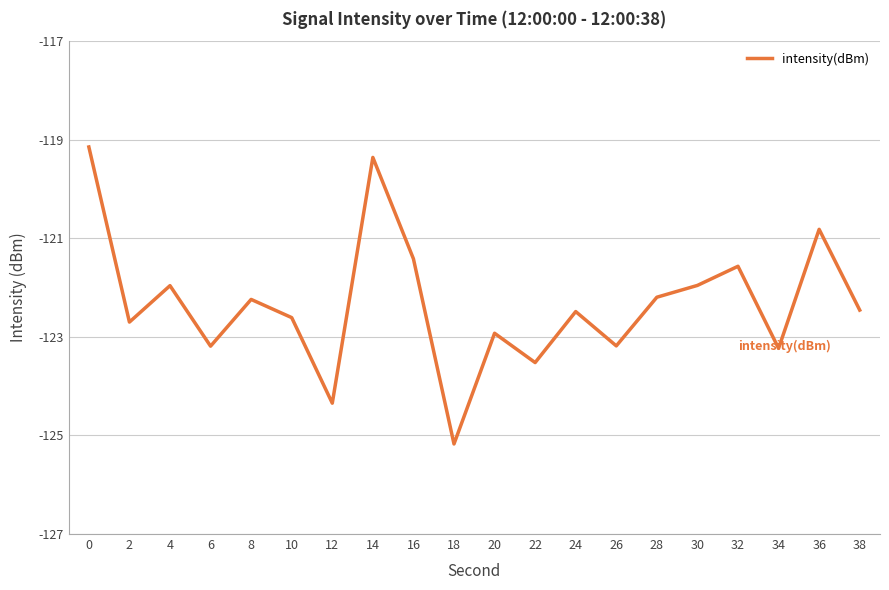

What is the change in value from 20 to 30?

+1.0